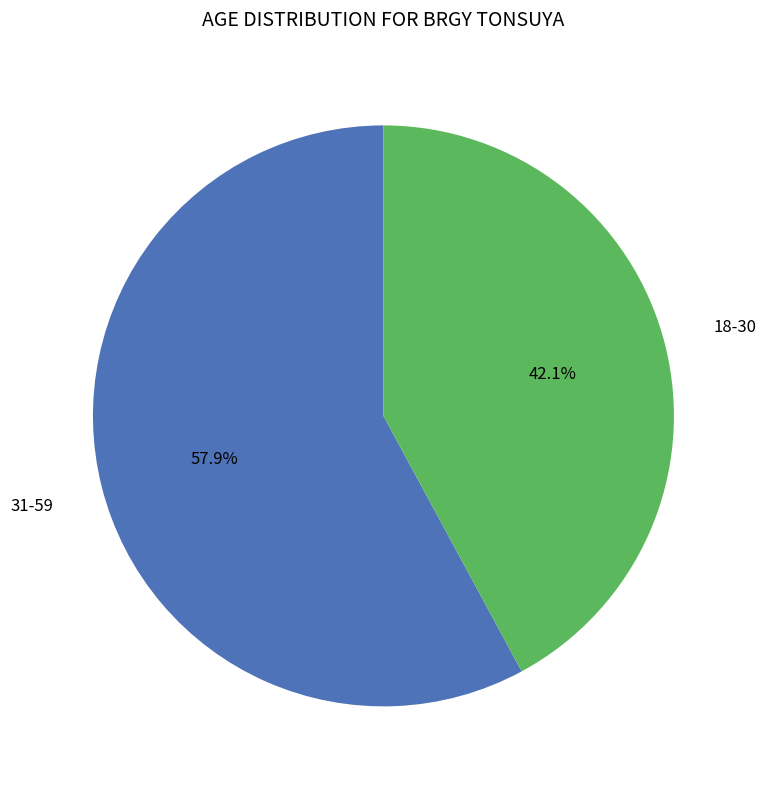

To the nearest percent, what is the average slice percentage?

50%